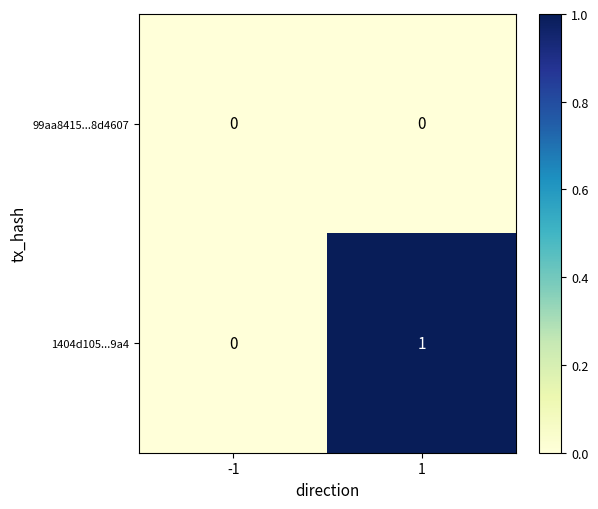

The value of 1404d105...9a4 at 1 is 1. True or false?

True